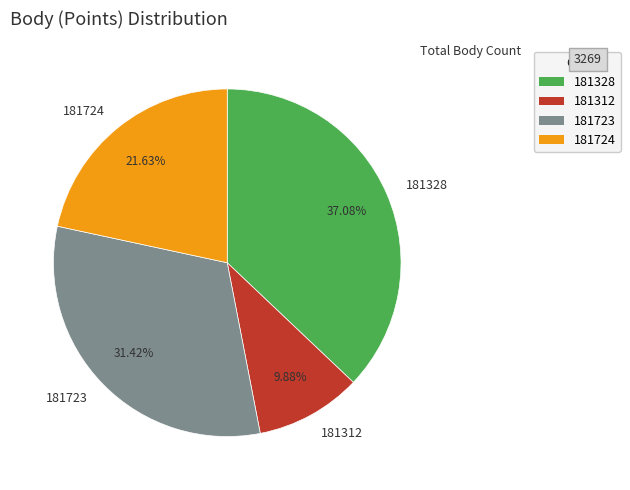

What percentage is the 181724 slice, to the nearest percent?

22%